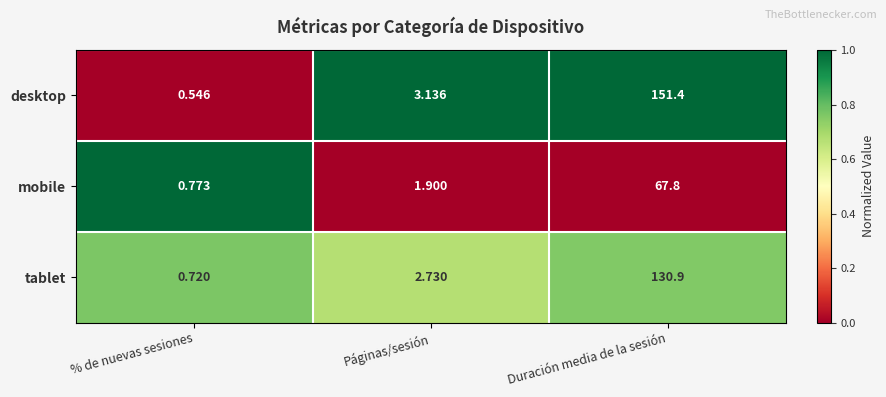

At which category is the sum across all series the highest?

Duración media de la sesión